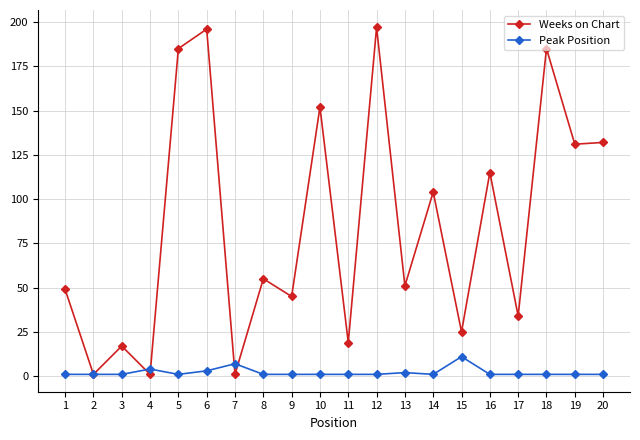

Reading left to right, transcribe all the data shown in this chart.

Weeks on Chart: 49	1	17	1	185	196	1	55	45	152	19	197	51	104	25	115	34	185	131	132
Peak Position: 1	1	1	4	1	3	7	1	1	1	1	1	2	1	11	1	1	1	1	1